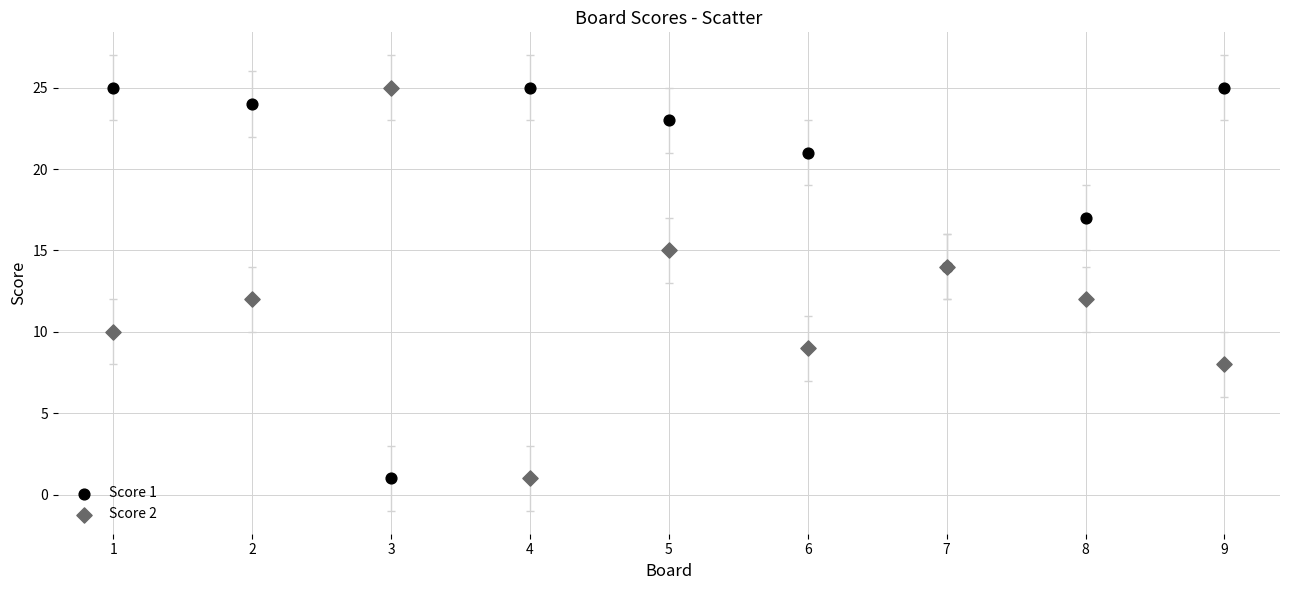

What are all the series names shown in the legend?

Score 1, Score 2